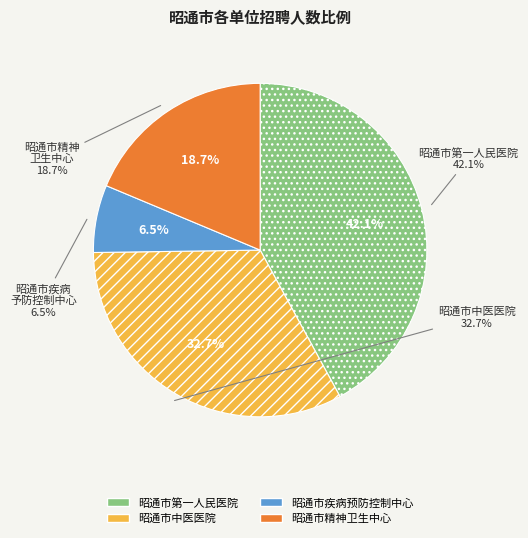

To the nearest percent, what is the combined percentage of 昭通市中医医院 and 昭通市精神卫生中心?

51%